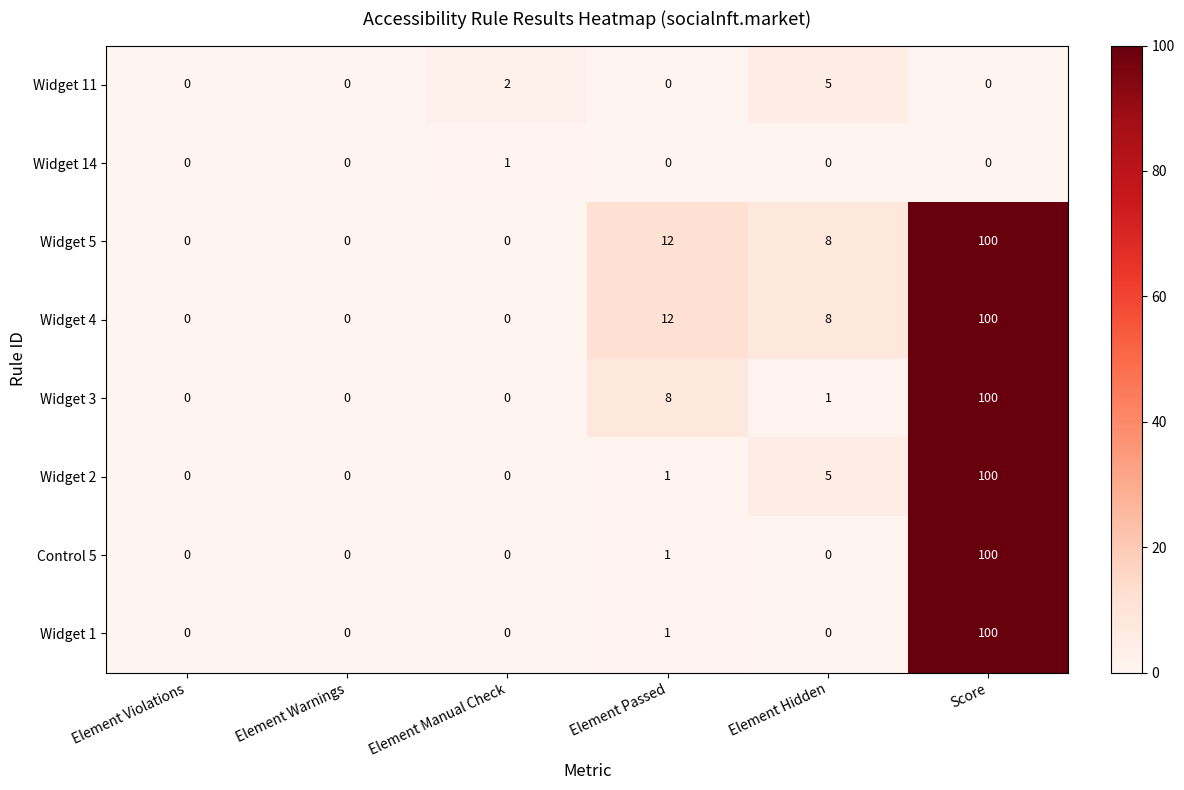

What is the total value across all series at Element Hidden?

27